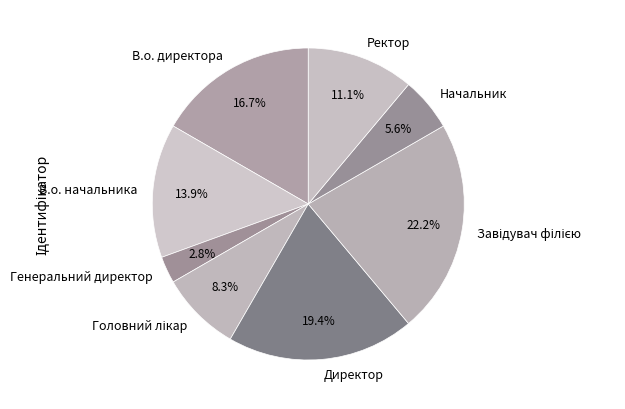

Approximately how many times larger is the value at В.о. начальника compared to Начальник?

2.5